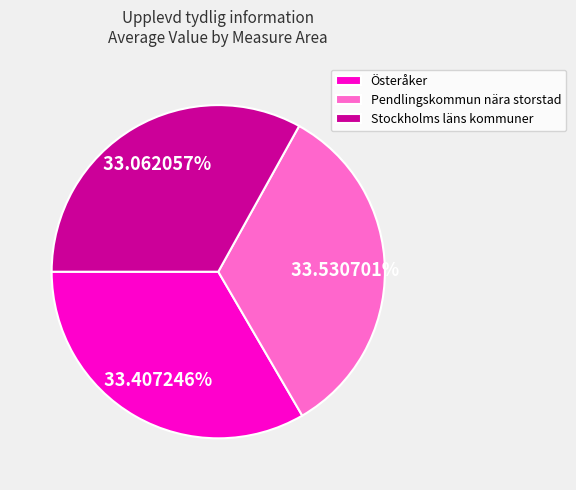

Is there a majority slice in this chart?

No